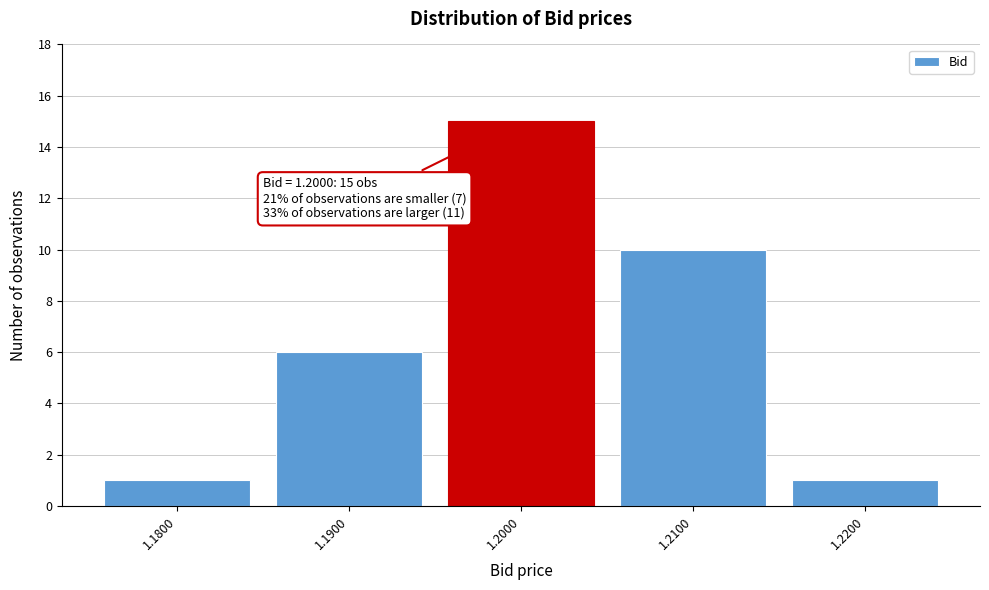

Over which range of the x-axis is the bar tallest?

1.195 to 1.205